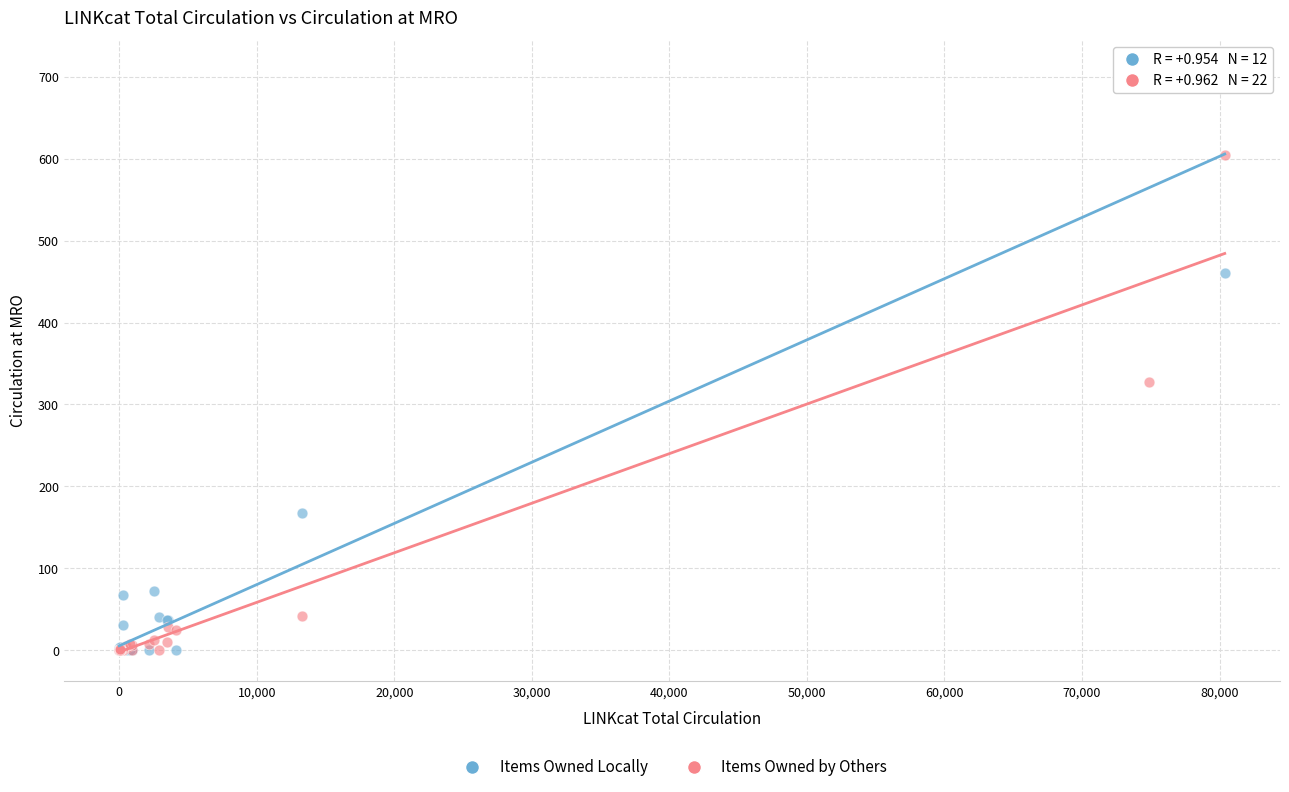

In the Items Owned by Others series, what Y value is closest to 302?

328